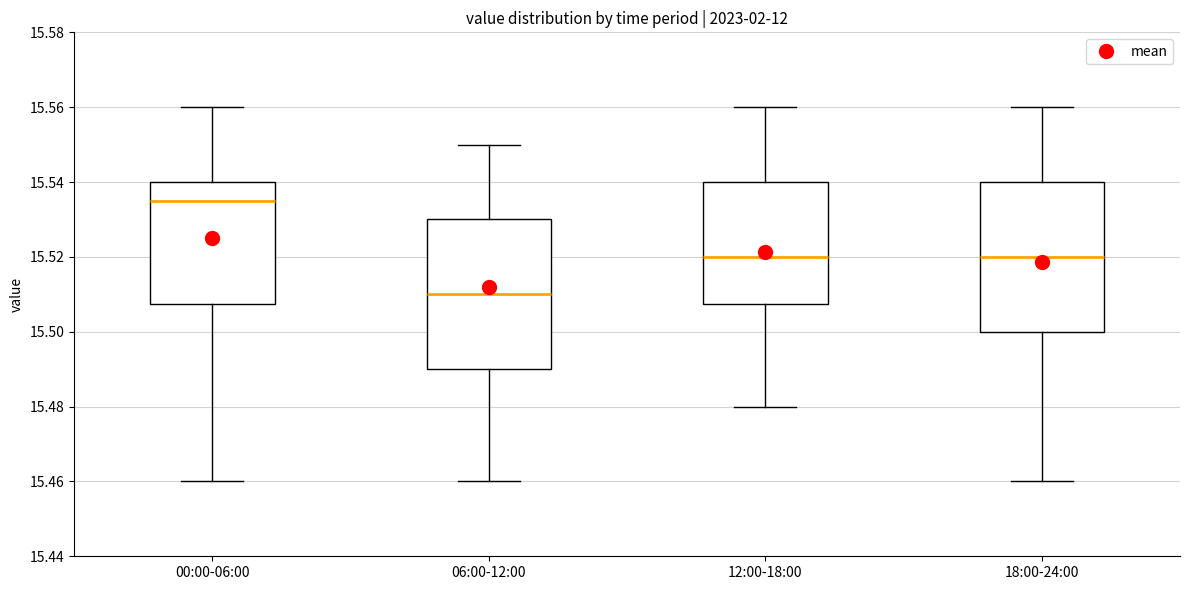

Which box's median line is the highest?

00:00-06:00